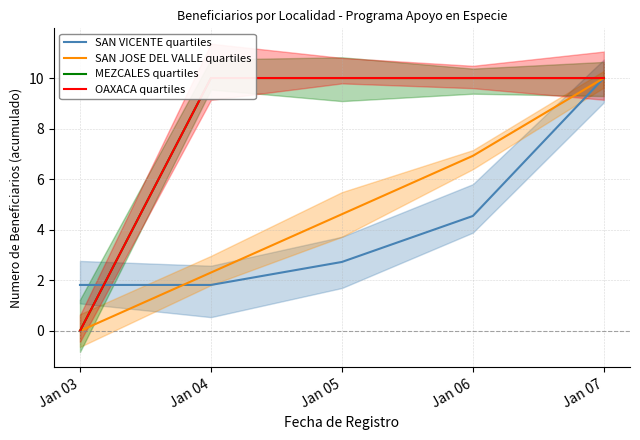

Which series has the widest spread of values?

SAN JOSE DEL VALLE quartiles